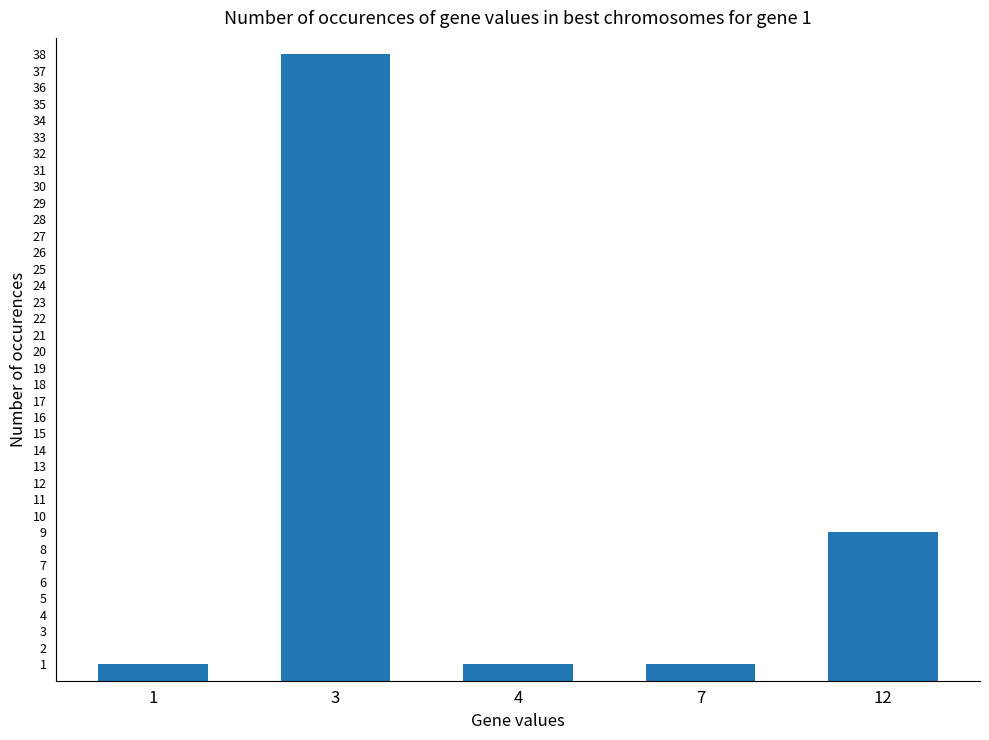

What is the value of the 5th bar from the left?

9